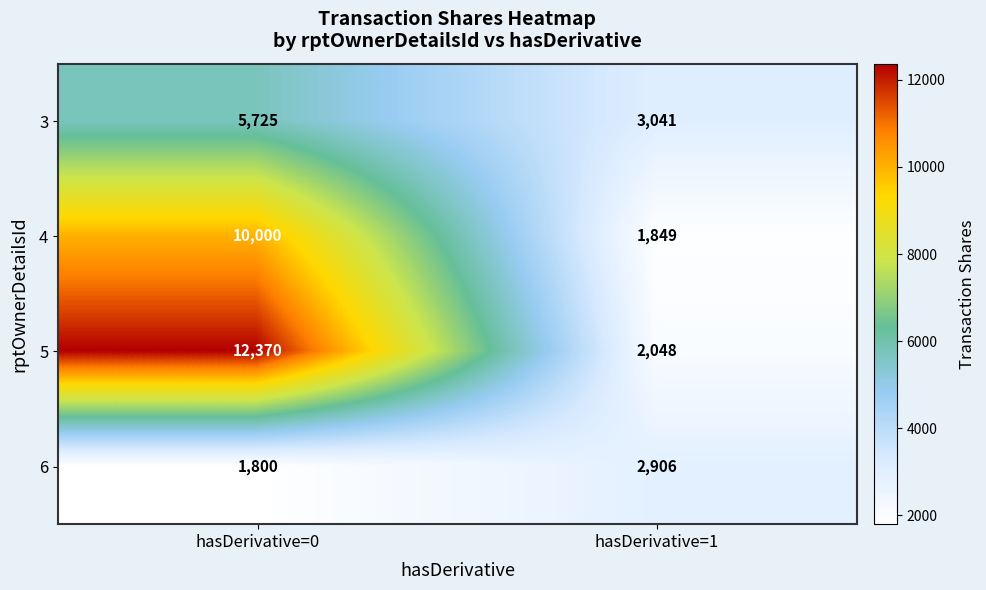

Reading left to right, list all the values displayed in this chart.

3: hasDerivative=0=5725	hasDerivative=1=3041
4: hasDerivative=0=10000	hasDerivative=1=1849
5: hasDerivative=0=12370	hasDerivative=1=2048
6: hasDerivative=0=1800	hasDerivative=1=2906